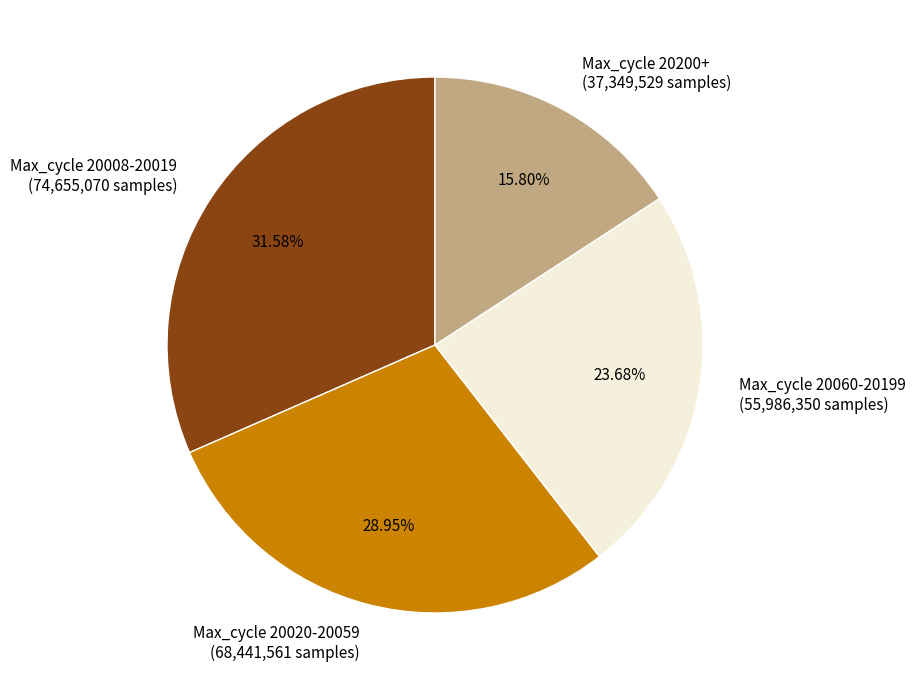

Which has a higher value, Max_cycle 20200+ (37,349,529 samples) or Max_cycle 20060-20199 (55,986,350 samples)?

Max_cycle 20060-20199 (55,986,350 samples)